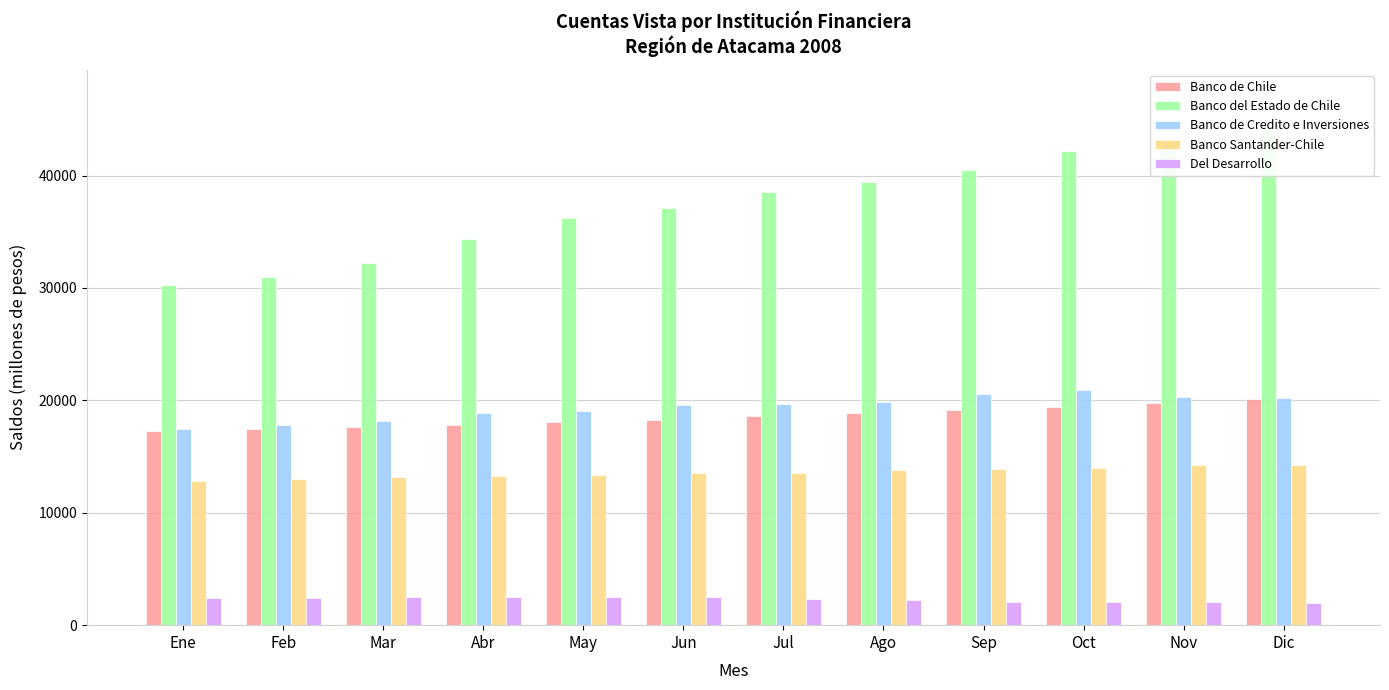

What is the highest value of the Del Desarrollo series?

2510